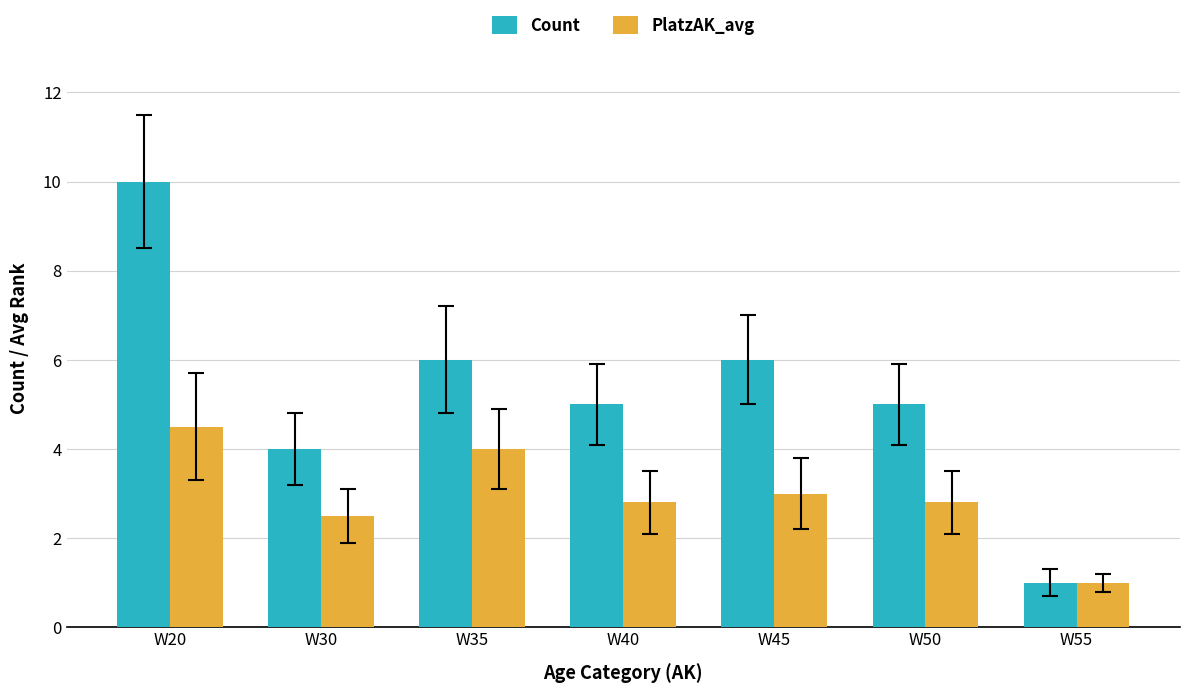

At which category does the chart reach its peak across all series?

W20